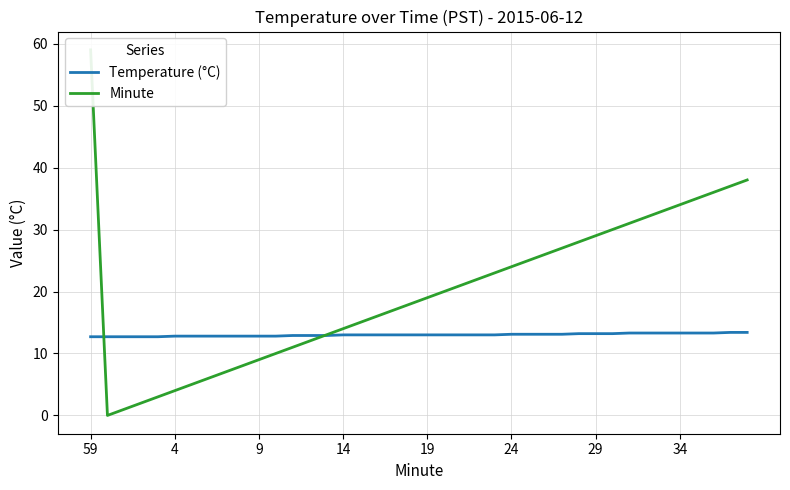

Does the chart display data point markers on the line(s)?

No